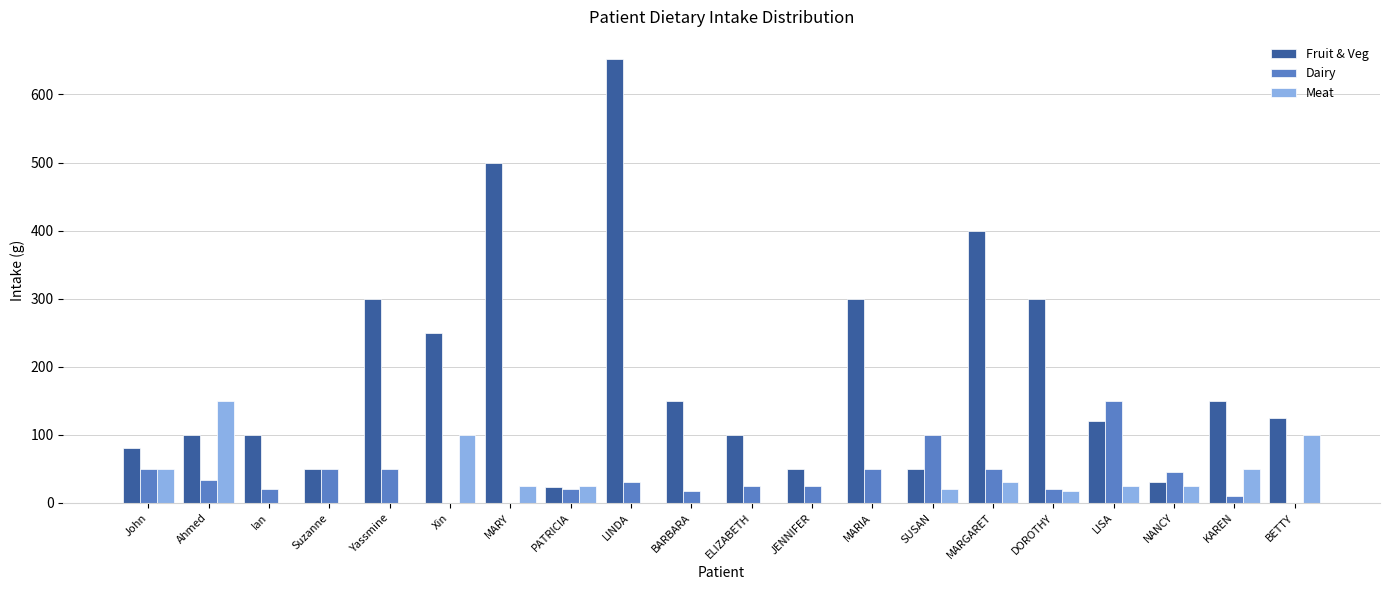

What is the sum of all Meat values?

617